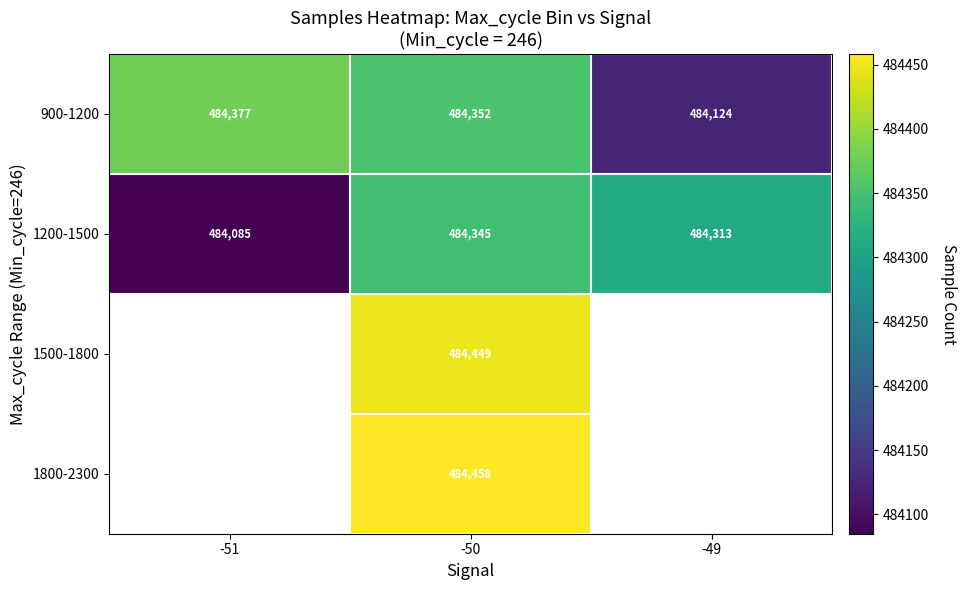

Is it true that 900-1200 equals 484377 at -51?

True